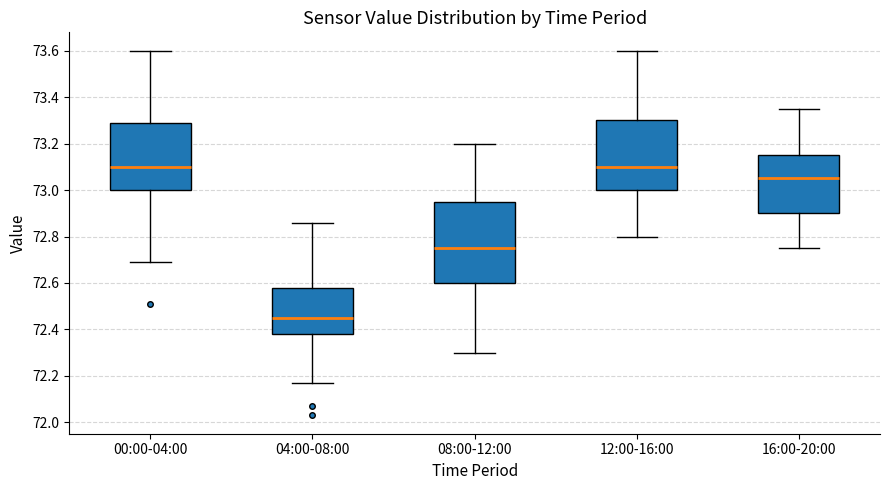

Which box is the tallest, from its lower edge to its upper edge?

08:00-12:00